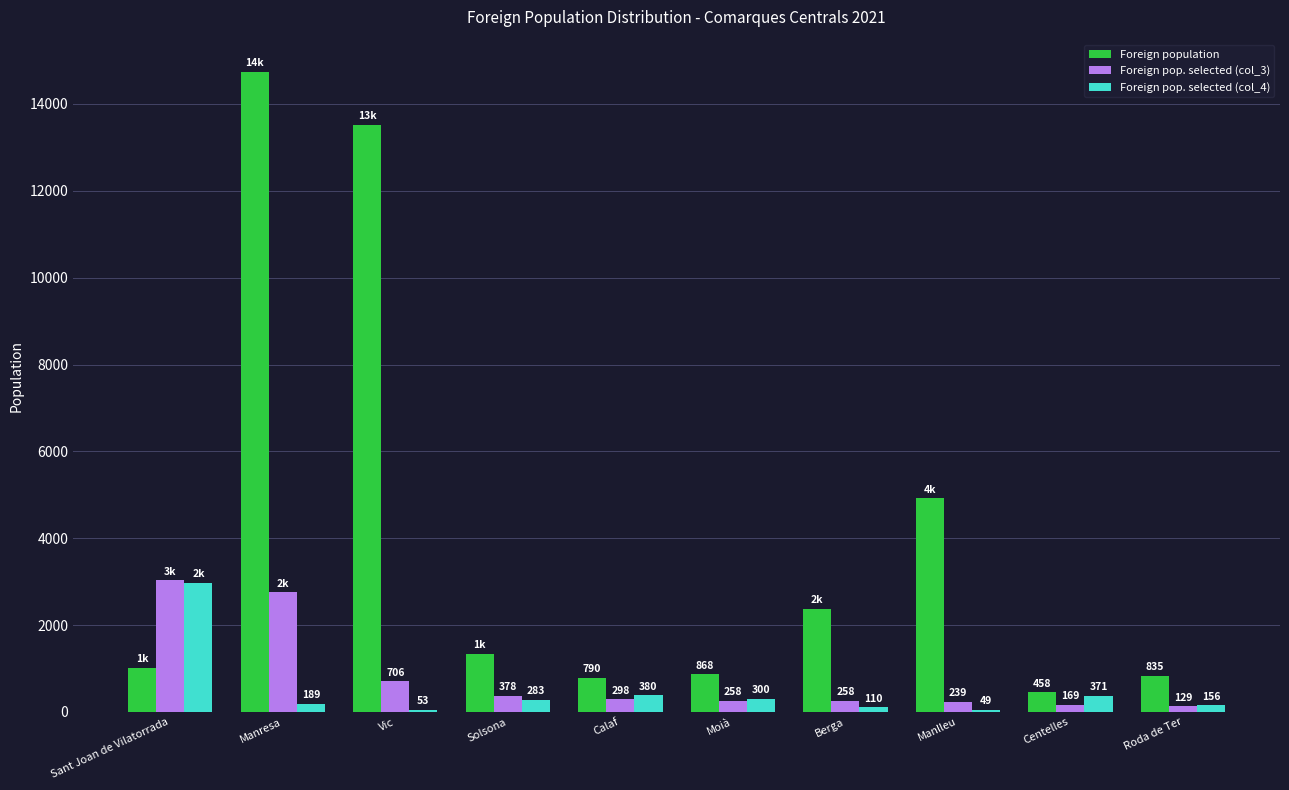

Reading left to right, extract all data points from this chart.

Foreign population: Sant Joan de Vilatorrada=1024	Manresa=14744	Vic=13518	Solsona=1342	Calaf=790	Moià=868	Berga=2373	Manlleu=4919	Centelles=458	Roda de Ter=835
Foreign pop. selected (col_3): Sant Joan de Vilatorrada=3032	Manresa=2763	Vic=706	Solsona=378	Calaf=298	Moià=258	Berga=258	Manlleu=239	Centelles=169	Roda de Ter=129
Foreign pop. selected (col_4): Sant Joan de Vilatorrada=2979	Manresa=189	Vic=53	Solsona=283	Calaf=380	Moià=300	Berga=110	Manlleu=49	Centelles=371	Roda de Ter=156